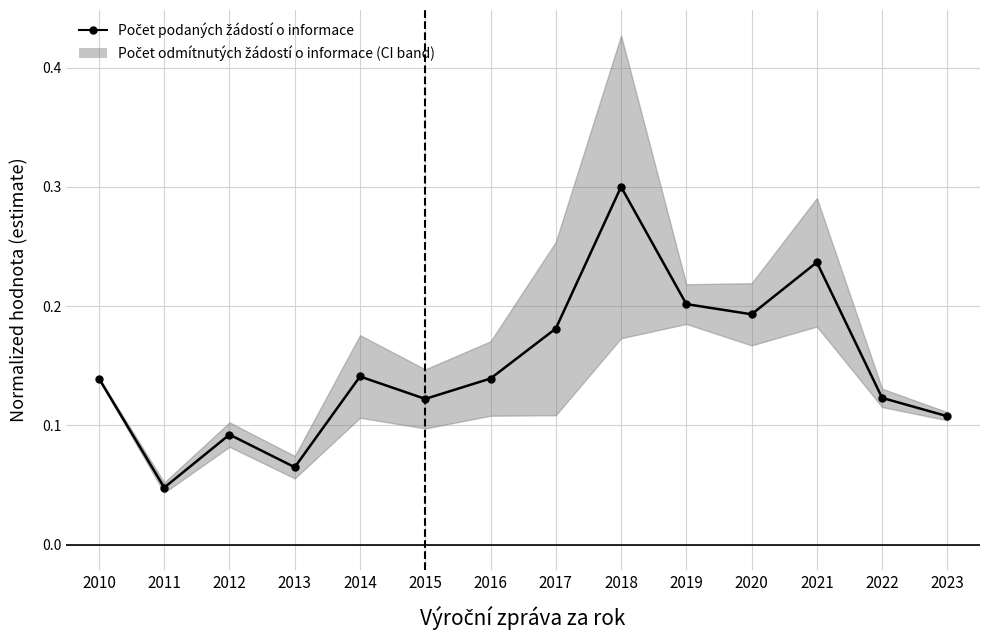

How many Počet podaných žádostí o informace values are between 0 and 1?

14